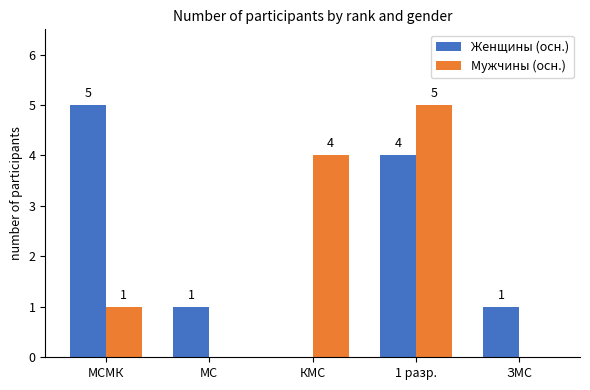

Reading left to right, what are all the values shown in this chart?

Женщины (осн.): МСМК=5	МС=1	КМС=0	1 разр.=4	ЗМС=1
Мужчины (осн.): МСМК=1	МС=0	КМС=4	1 разр.=5	ЗМС=0